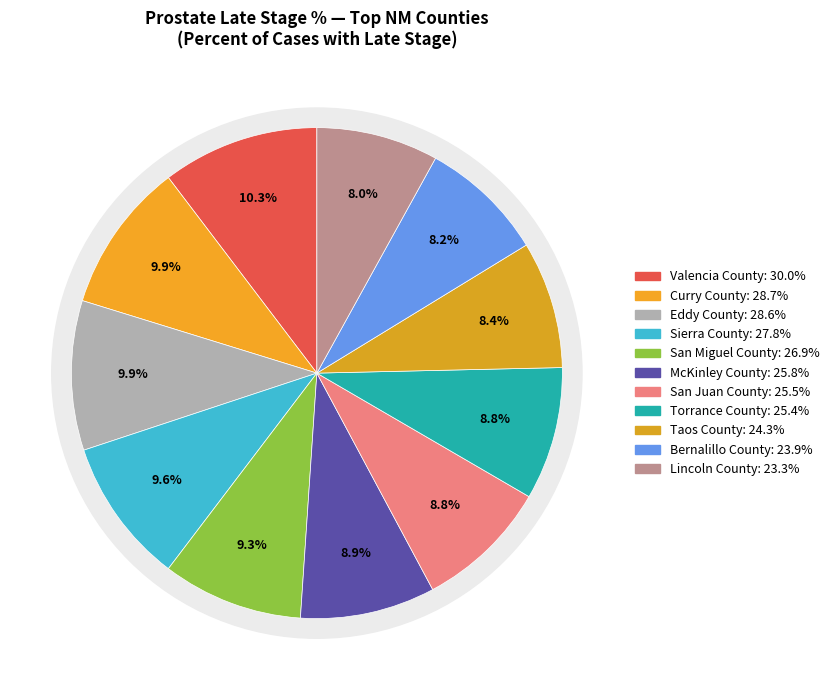

How much of the chart is everything except San Juan County?

91.2%